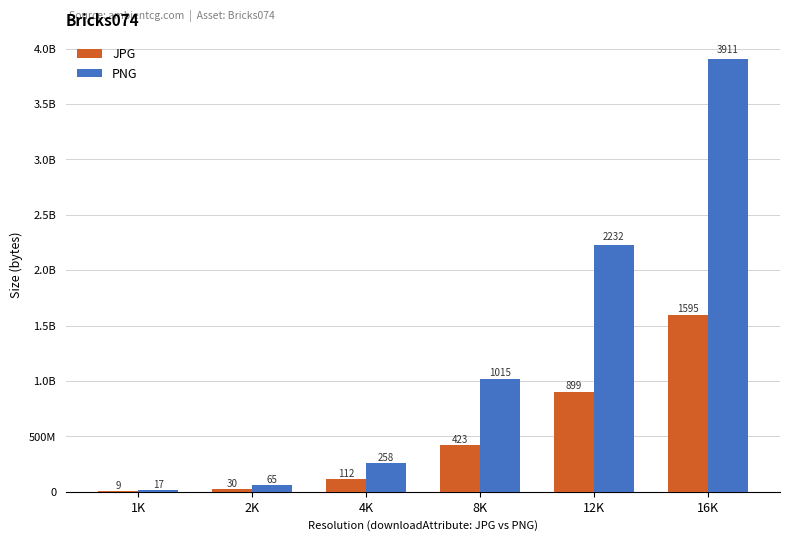

Are the bars grouped side by side (vs. stacked)?

Yes